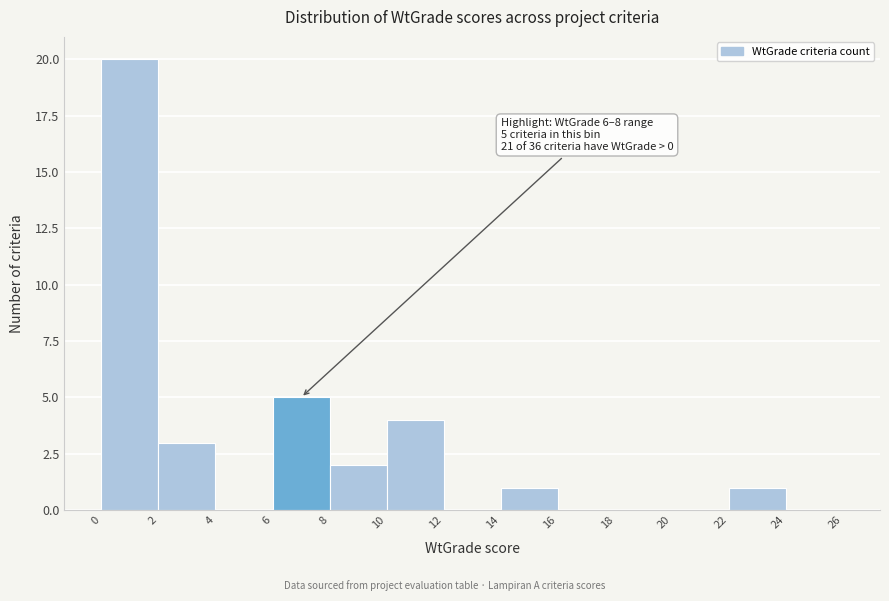

Over which range of the x-axis is the bar tallest?

0 to 2